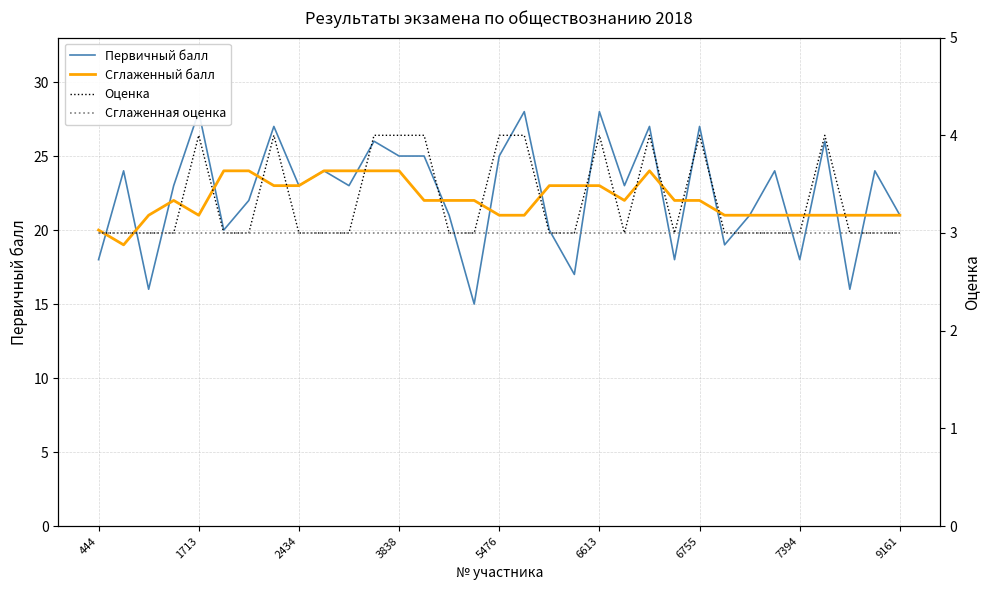

At which category does Сглаженный балл reach its first local peak?

3838